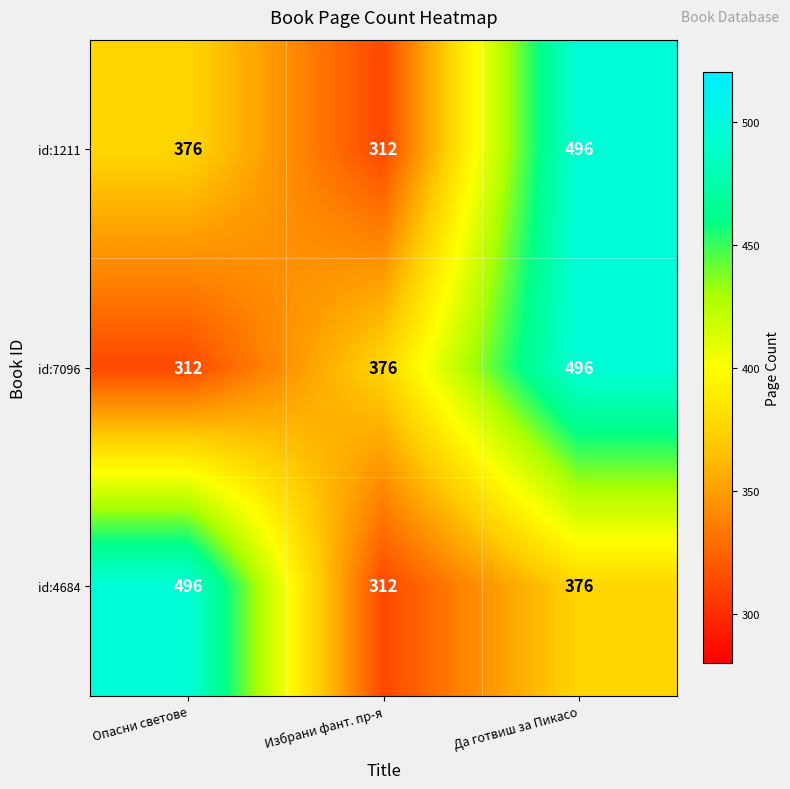

At how many categories does at least one series exceed 469?

2